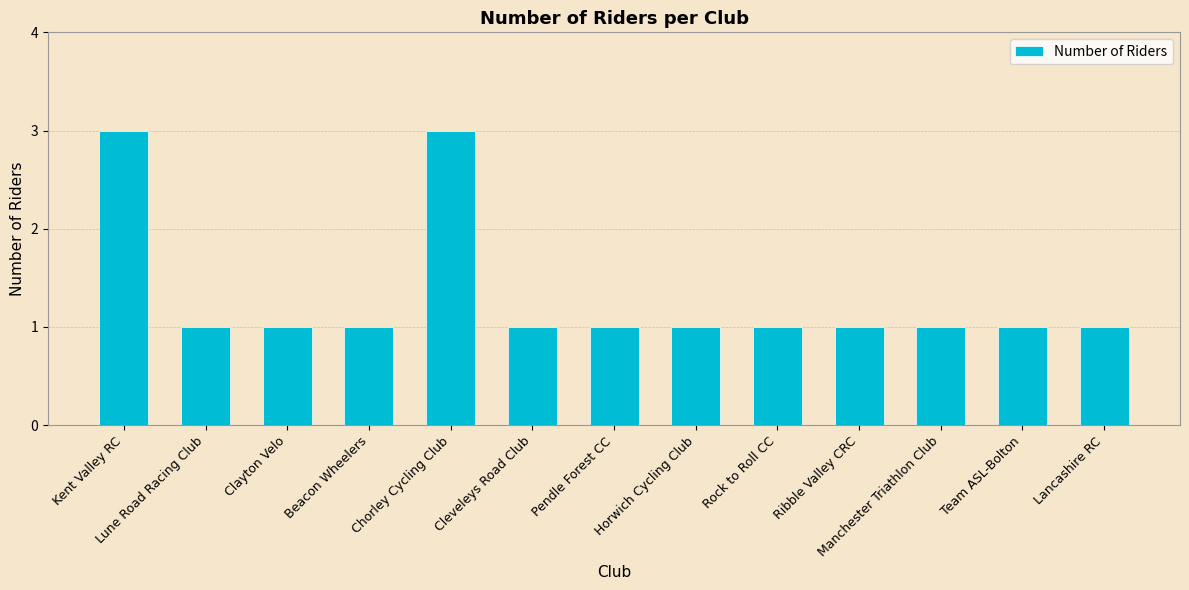

The value at Horwich Cycling Club is 2. True or false?

False